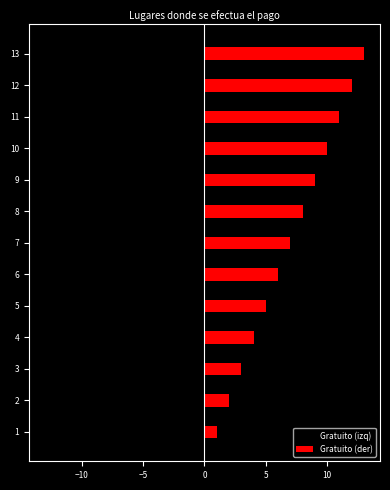

Which category has the lowest value in the Gratuito (izq) series?

12